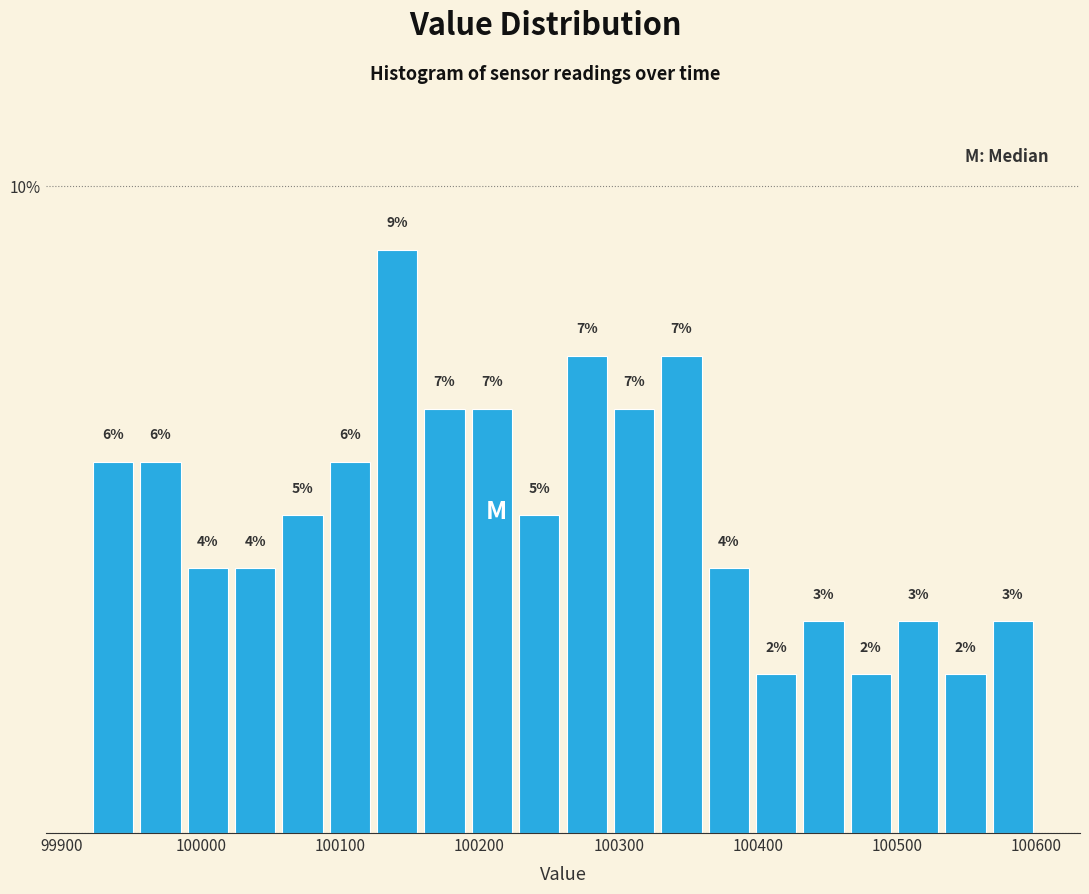

Around what value on the x-axis is the tallest bar? Give the approximate position of its centre, as read against the axis.

100140